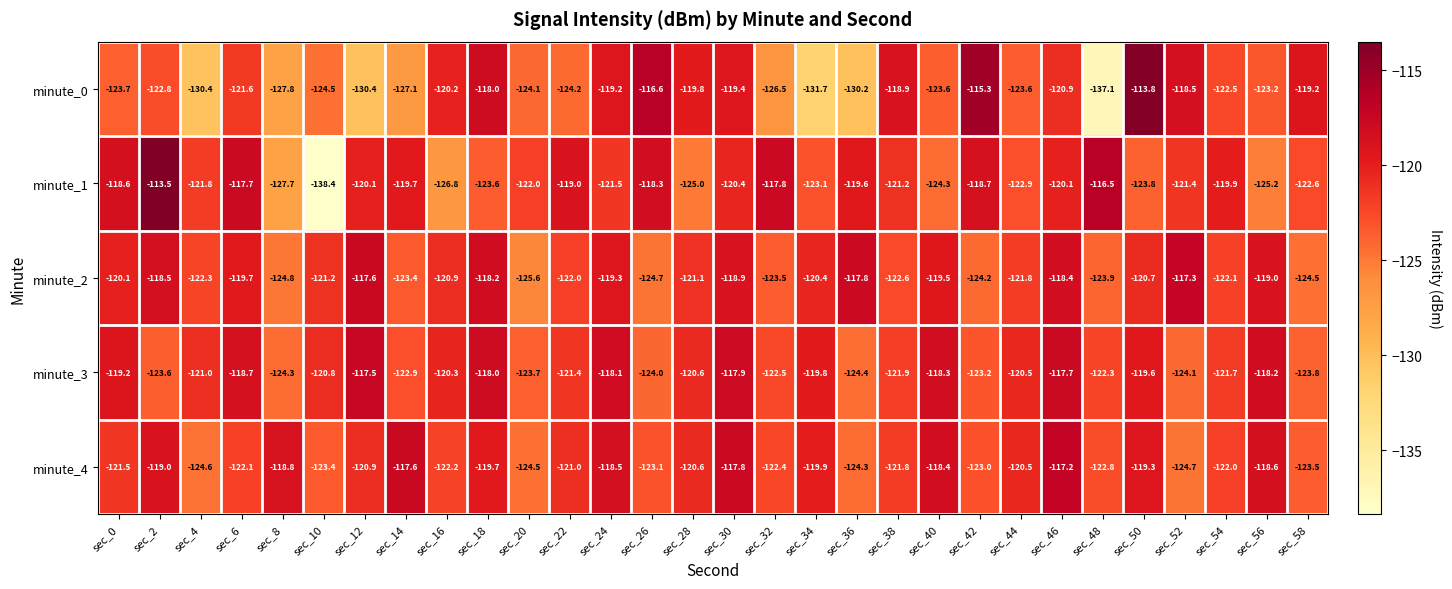

What is the difference between the minute_1 values at sec_46 and sec_26?

1.8